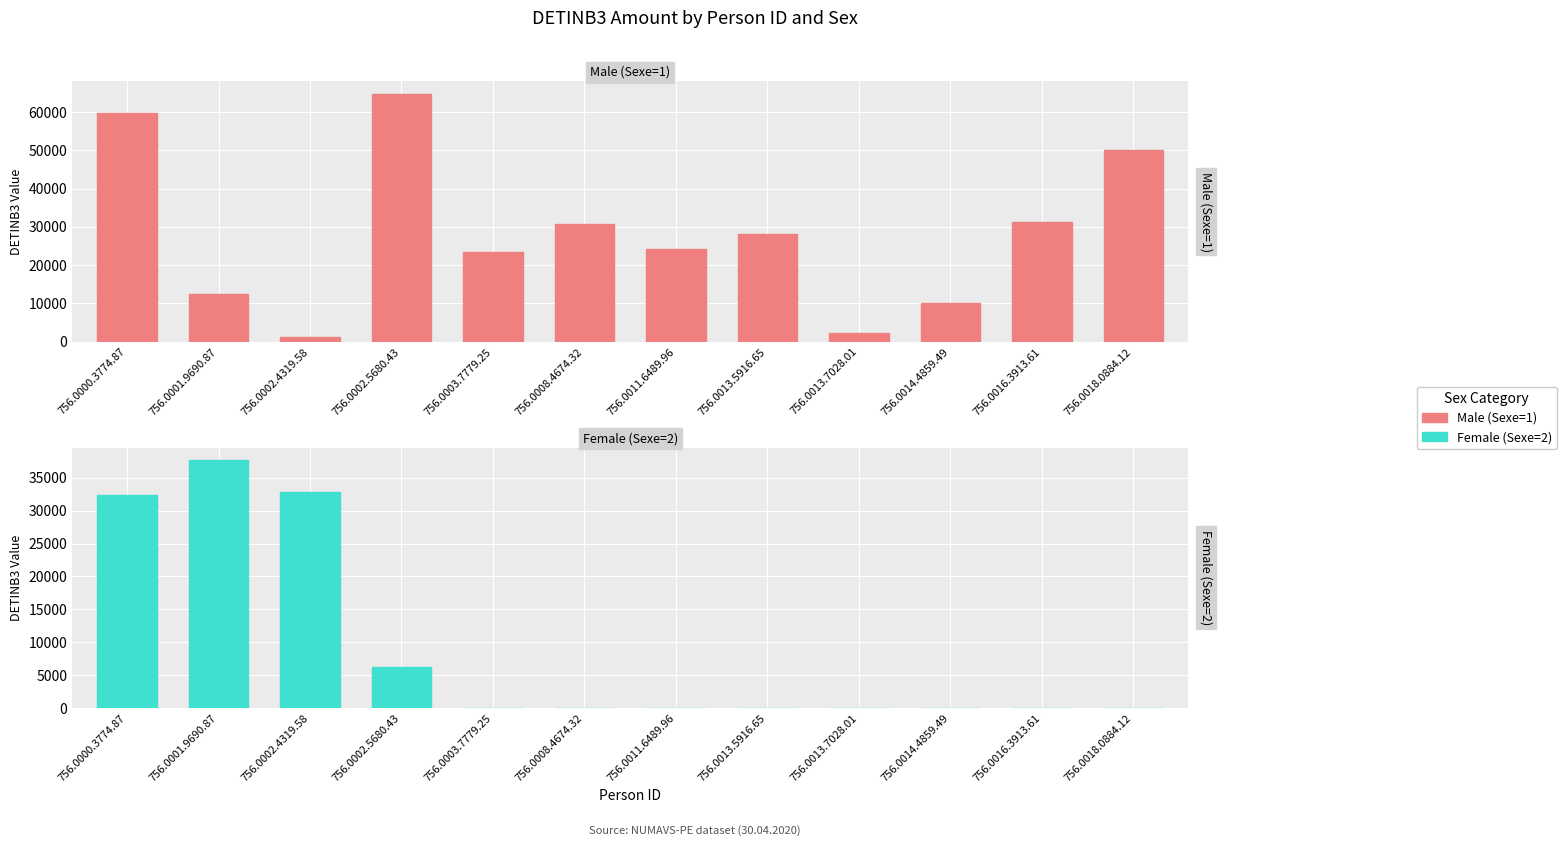

What are all the series names shown in the legend?

Male (Sexe=1), Female (Sexe=2)